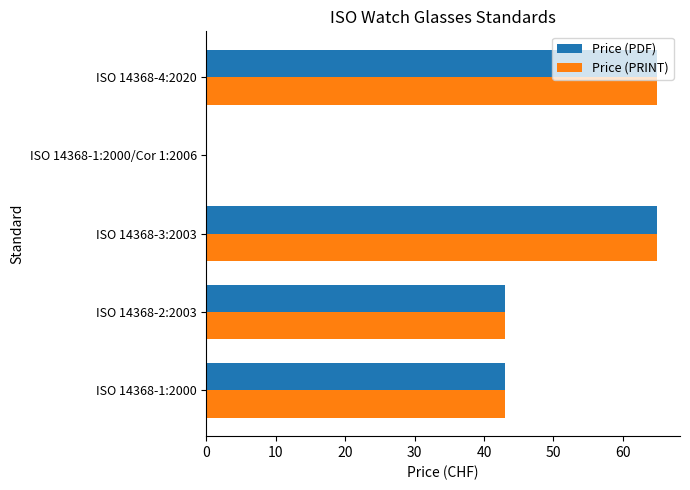

How many series are shown in this chart?

2